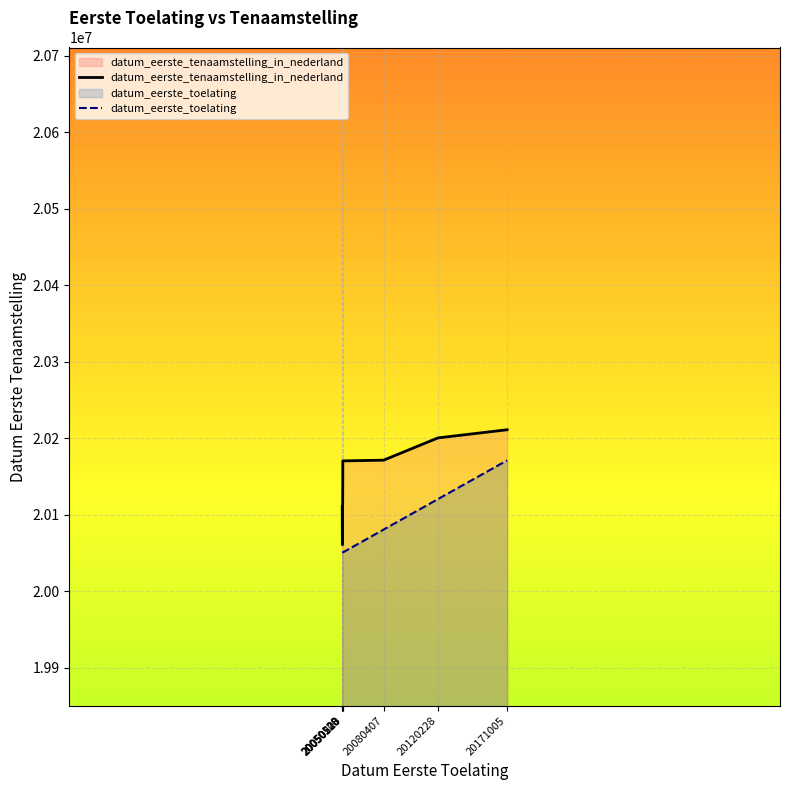

What is the value of the datum_eerste_tenaamstelling_in_nederland point at the 4th from the left?

20170301